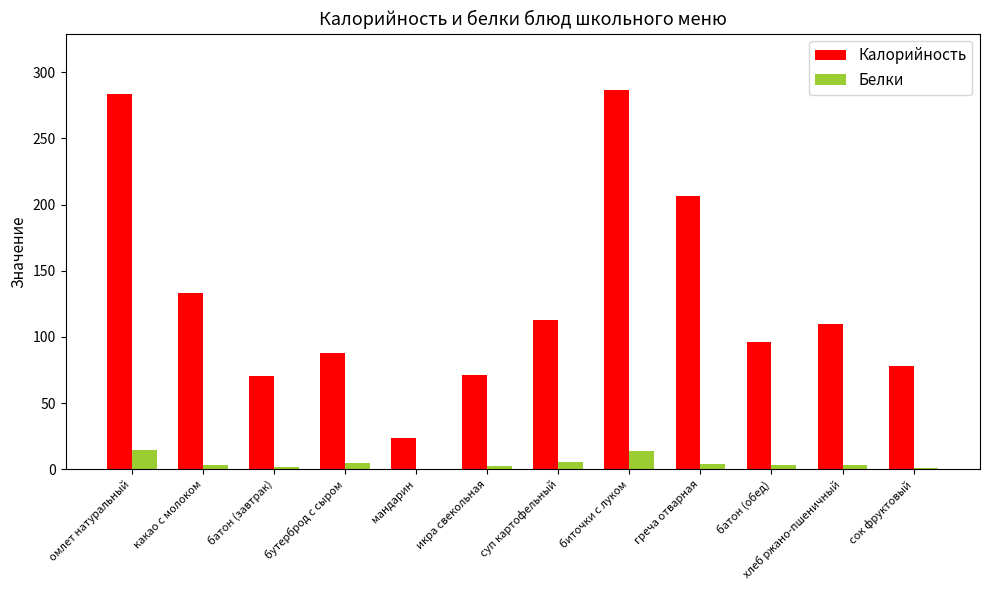

What is the highest value of the Калорийность series?

286.2